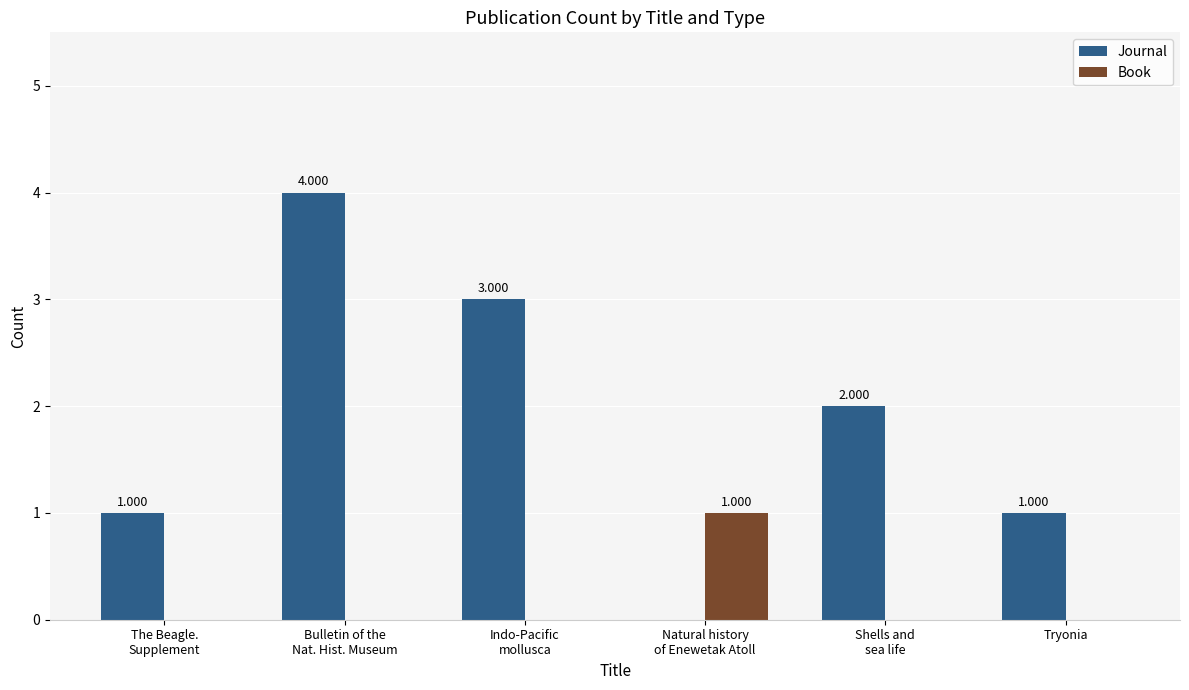

At which category is the sum across all series the highest?

Bulletin of the
Nat. Hist. Museum